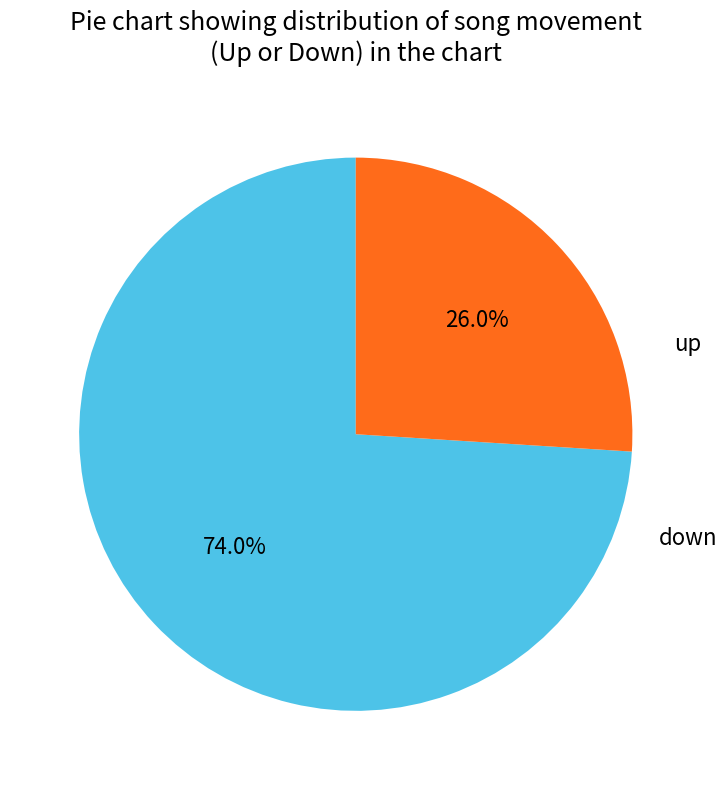

Does any single category account for the majority?

Yes